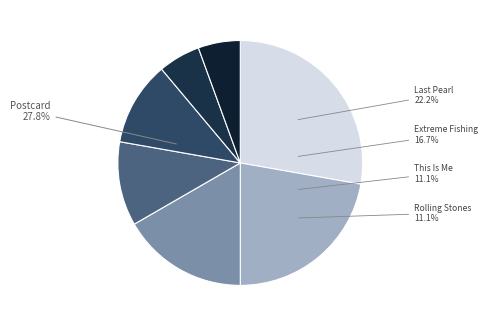

To the nearest percent, what percentage of the pie is Ashes, Clashes and Bushy Taches?

6%